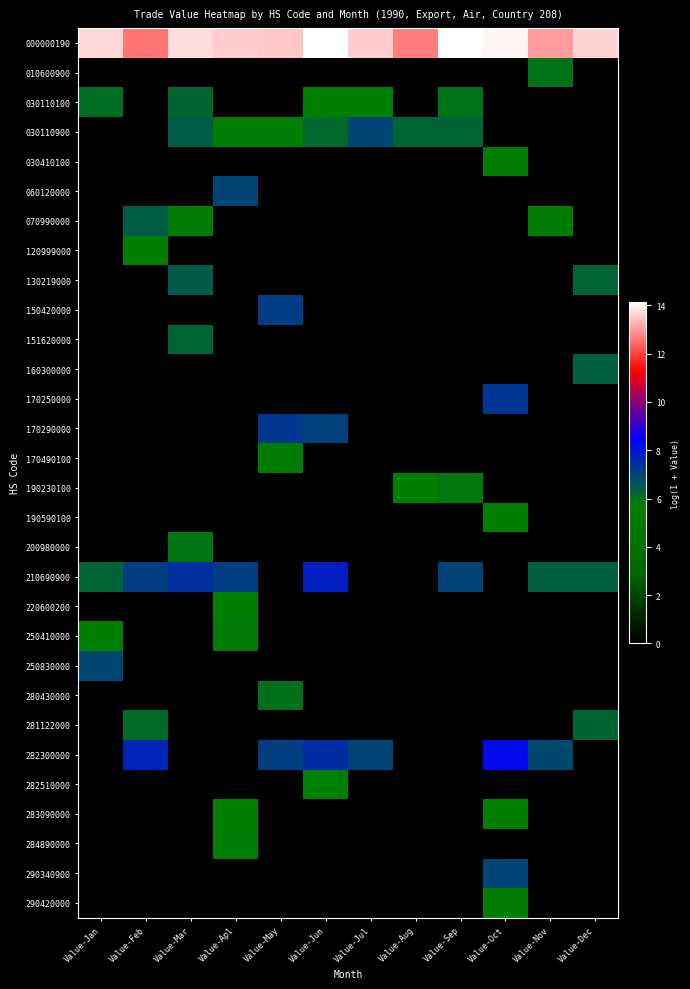

Which series has the largest total across all categories?

000000190